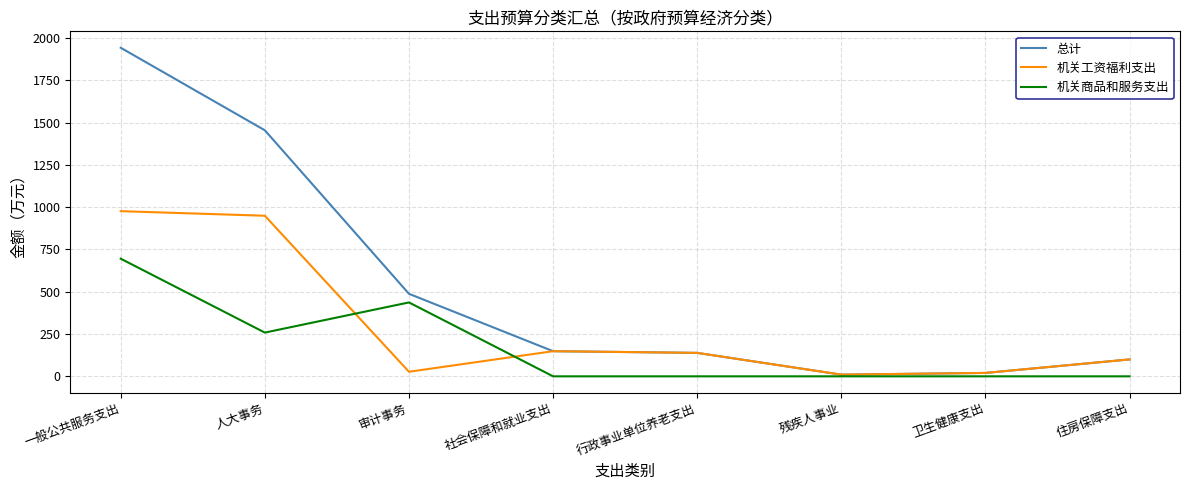

At how many categories does at least one series exceed 1334?

2